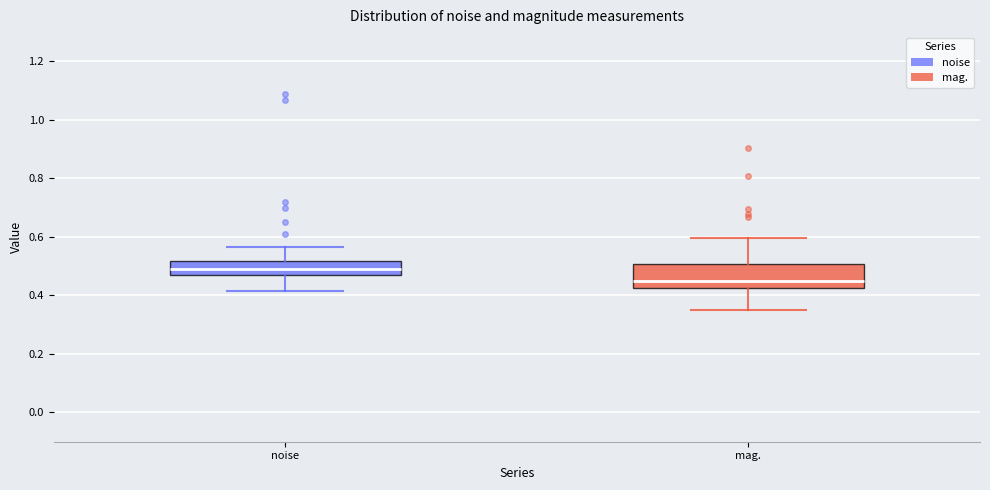

Which box has the highest median line?

noise